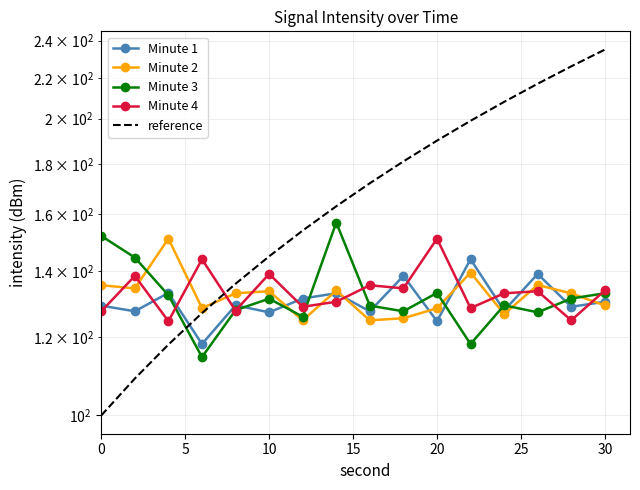

What are all the series names shown in the legend?

Minute 1, Minute 2, Minute 3, Minute 4, reference